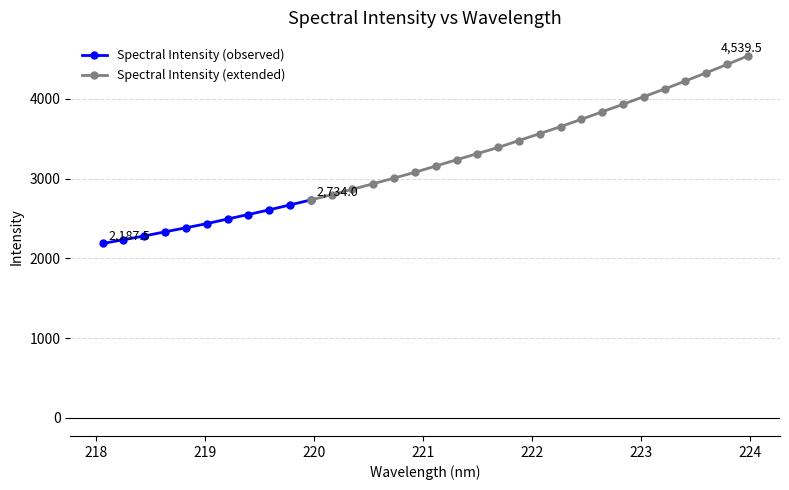

What is the value of the 28th point from the left?

4125.1